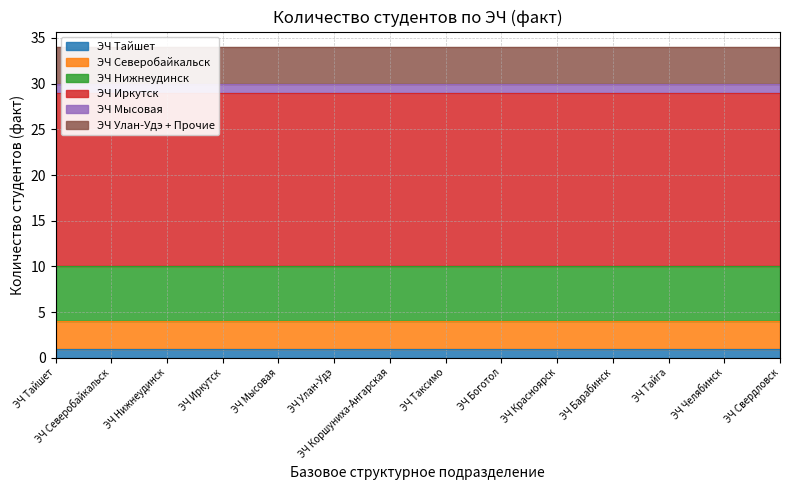

True or false: ЭЧ Улан-Удэ + Прочие and ЭЧ Северобайкальск cross at least once.

False